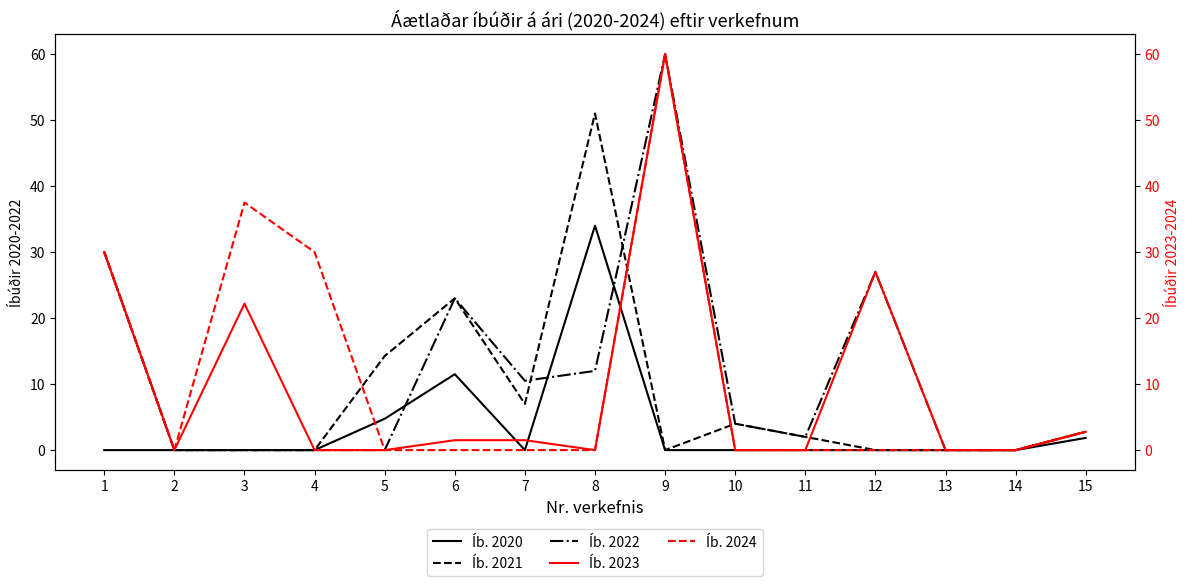

What is the difference between the Íb. 2021 values at 1 and 10?

26.0